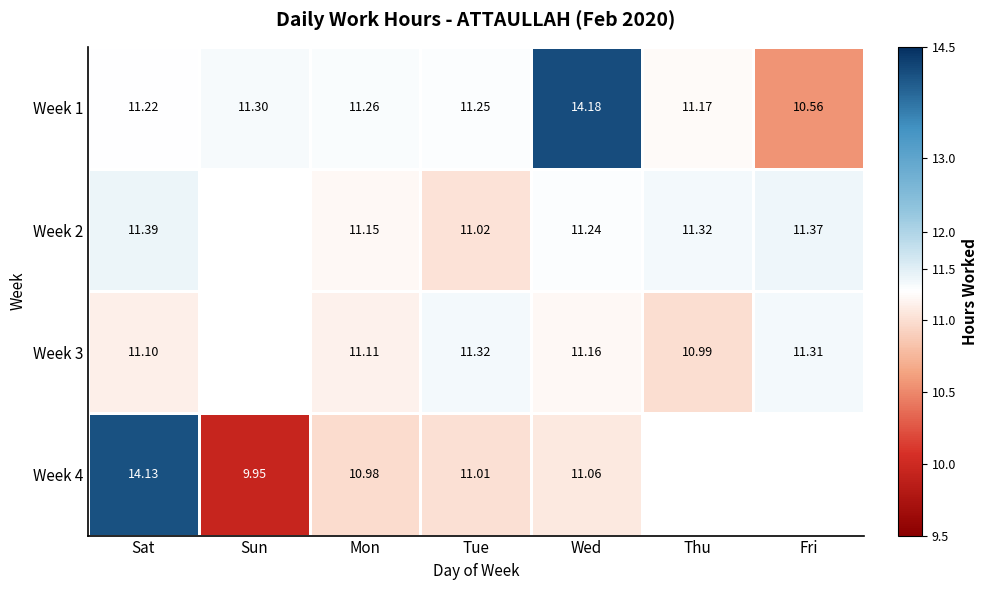

Is it true that Week 4 equals 5.8 at Mon?

False